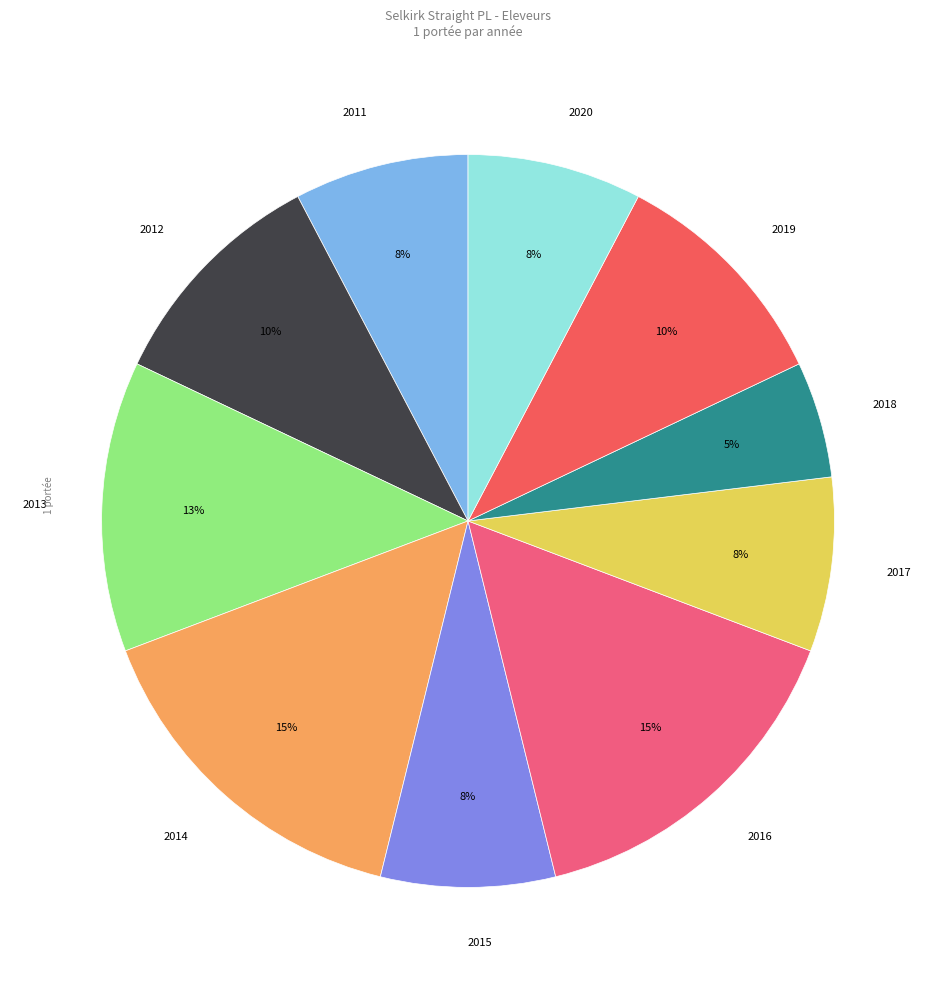

Is the sum of 2017 and 2019 greater than half?

No